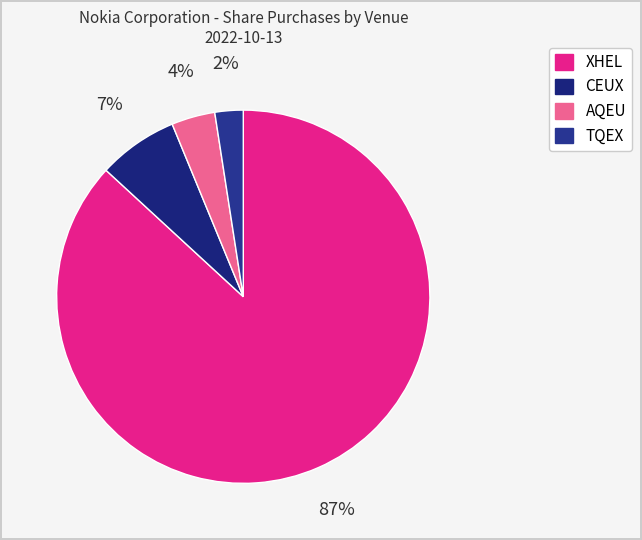

Count the number of slices in the pie.

4